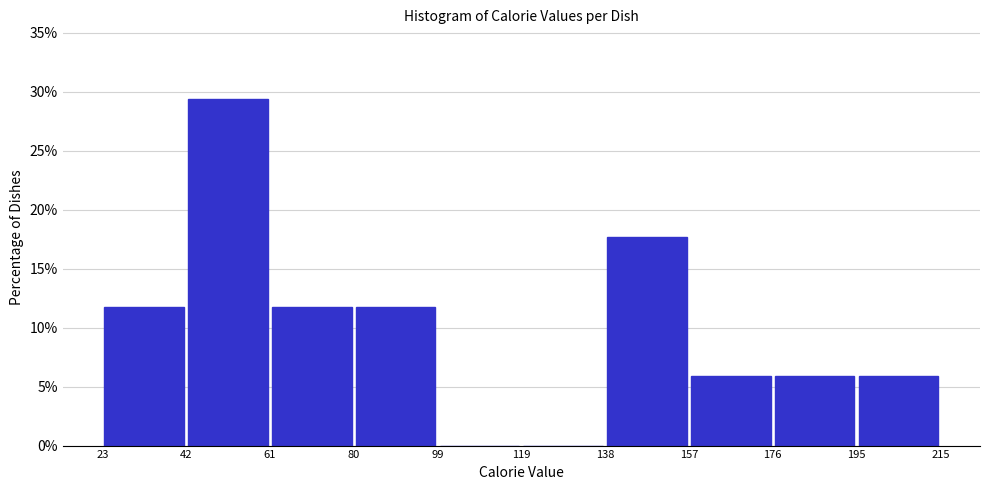

Reading left to right, transcribe this chart: for each bar, give the range it covers on the x-axis and its height. The values are not printed on the chart, so give them approximately, as read against the axis.

23 to 42: 12.0
42 to 61: 29.5
61 to 80: 12.0
80 to 99: 12.0
99 to 119: 0
119 to 138: 0
138 to 157: 17.5
157 to 176: 6.0
176 to 195: 6.0
195 to 215: 6.0